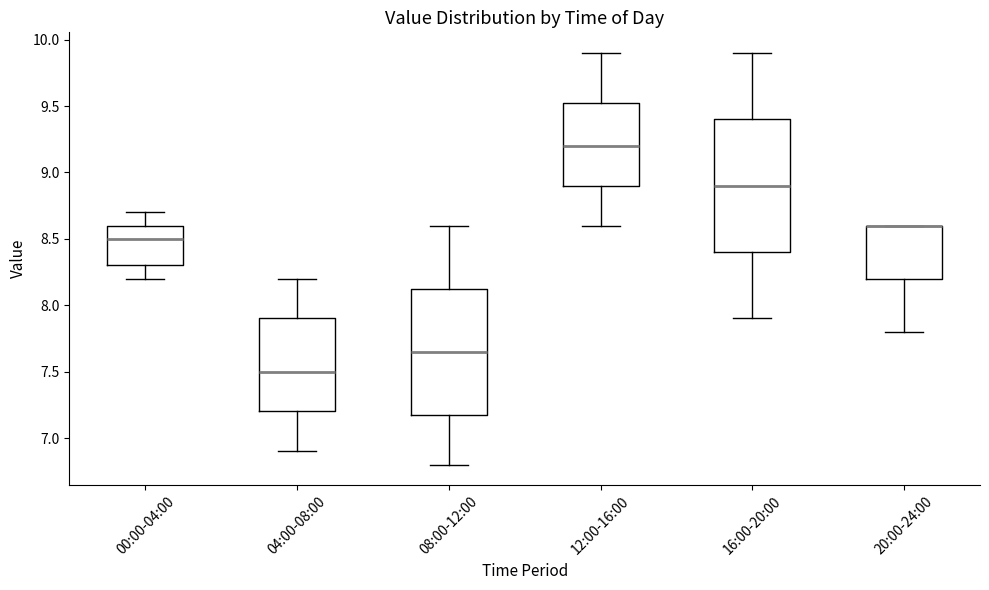

Reading left to right, read every box against the y-axis: the position of its median line, the range the box covers, and the ends of its whiskers. The values are not printed on the chart, so give them approximately, as read against the axis.

00:00-04:00: median 8.50, box 8.30 to 8.60, whiskers 8.20 to 8.70
04:00-08:00: median 7.50, box 7.20 to 7.90, whiskers 6.90 to 8.20
08:00-12:00: median 7.65, box 7.20 to 8.15, whiskers 6.80 to 8.60
12:00-16:00: median 9.20, box 8.90 to 9.55, whiskers 8.60 to 9.90
16:00-20:00: median 8.90, box 8.40 to 9.40, whiskers 7.90 to 9.90
20:00-24:00: median 8.60 (drawn on the box's upper edge), box 8.20 to 8.60, whiskers 7.80 to 8.60